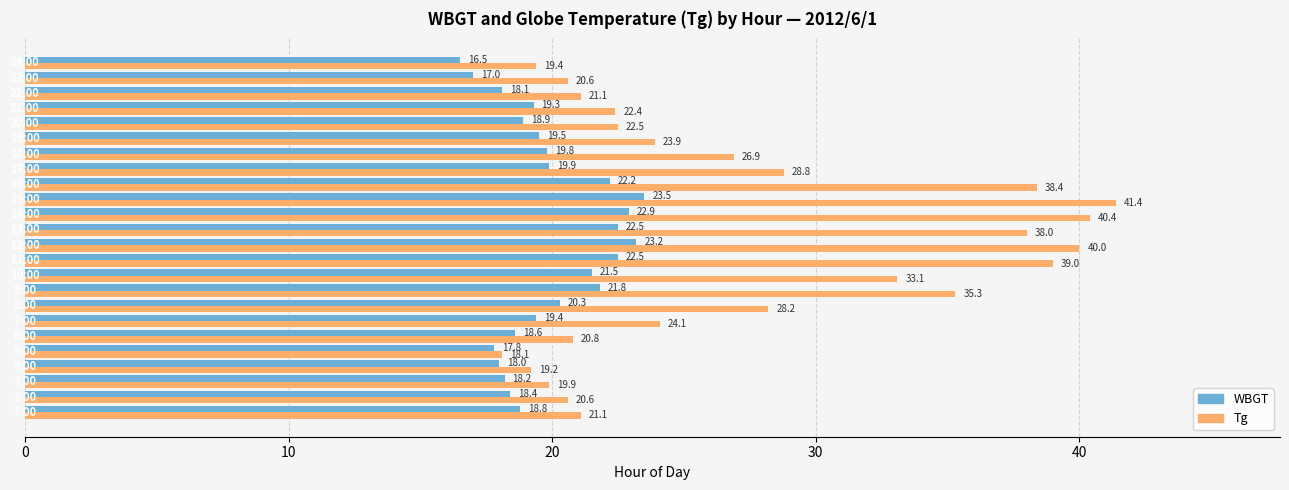

How many values in the WBGT series exceed 19?

14